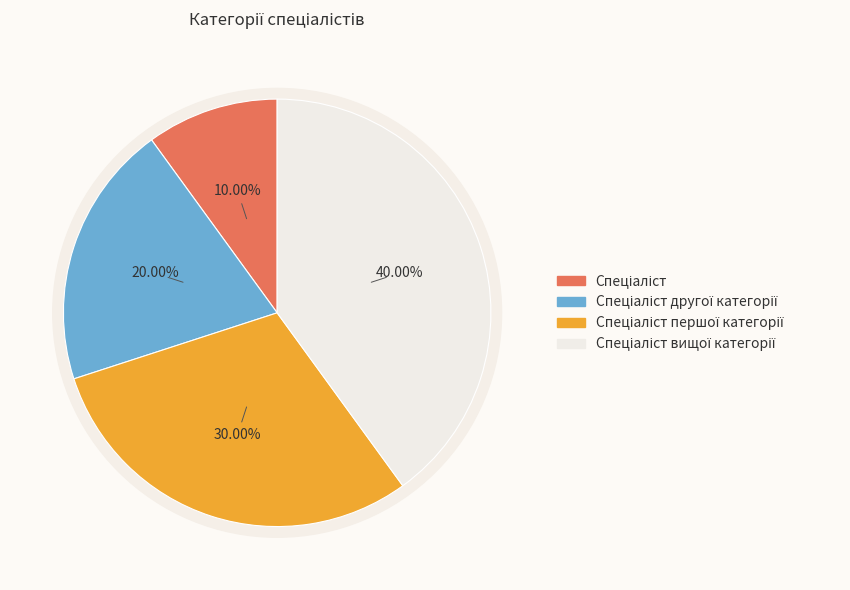

To the nearest percent, what percentage of the pie is Спеціаліст другої категорії?

20%